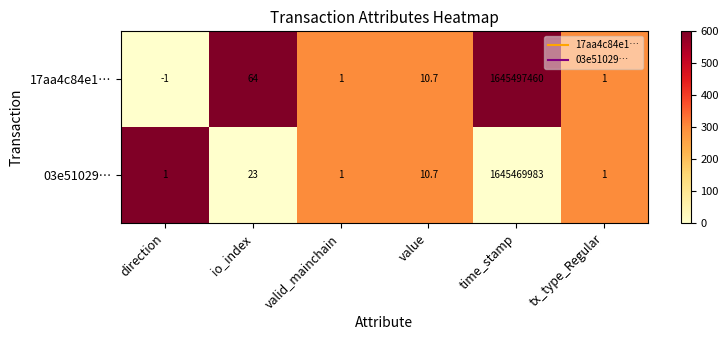

What is the total value across all series at io_index?

87.0